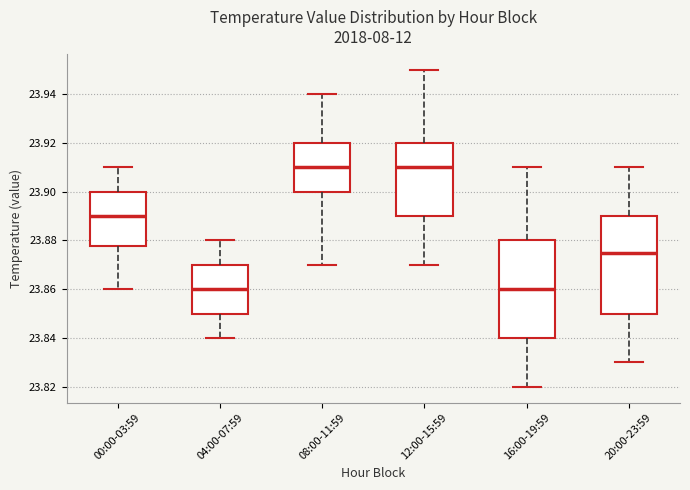

Reading left to right, transcribe this box plot: for each box, give where its median line is, the range the box spans, and where its two whiskers end, as read against the y-axis. The values are not printed on the chart, so give them approximately, as read against the axis.

00:00-03:59: median 23.890, box 23.878 to 23.900, whiskers 23.860 to 23.910
04:00-07:59: median 23.860, box 23.850 to 23.870, whiskers 23.840 to 23.880
08:00-11:59: median 23.910, box 23.900 to 23.920, whiskers 23.870 to 23.940
12:00-15:59: median 23.910, box 23.890 to 23.920, whiskers 23.870 to 23.950
16:00-19:59: median 23.860, box 23.840 to 23.880, whiskers 23.820 to 23.910
20:00-23:59: median 23.876, box 23.850 to 23.890, whiskers 23.830 to 23.910